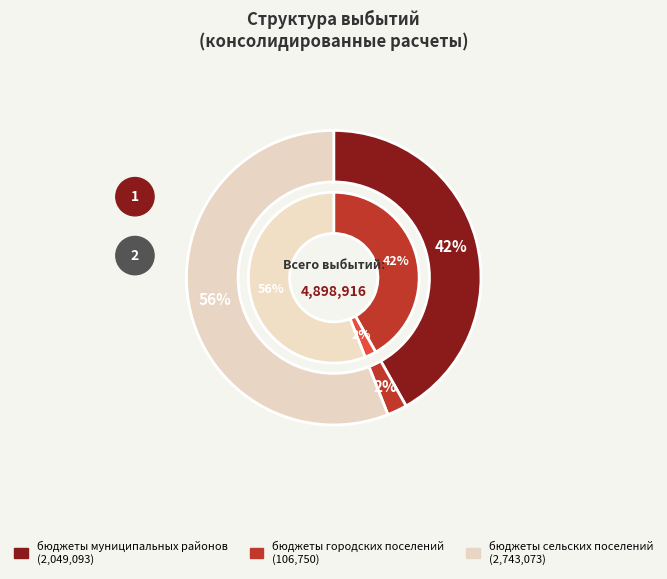

Count the number of slices in the pie.

3